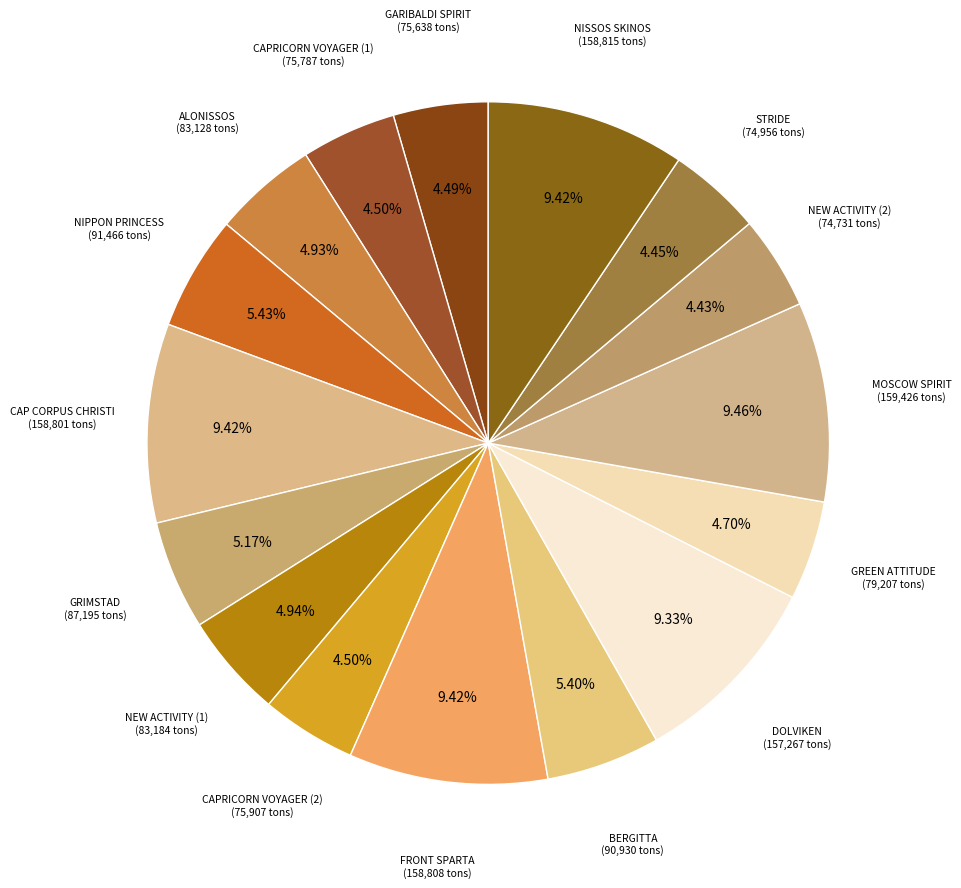

Which category has the smallest portion of the pie?

NEW ACTIVITY (2)